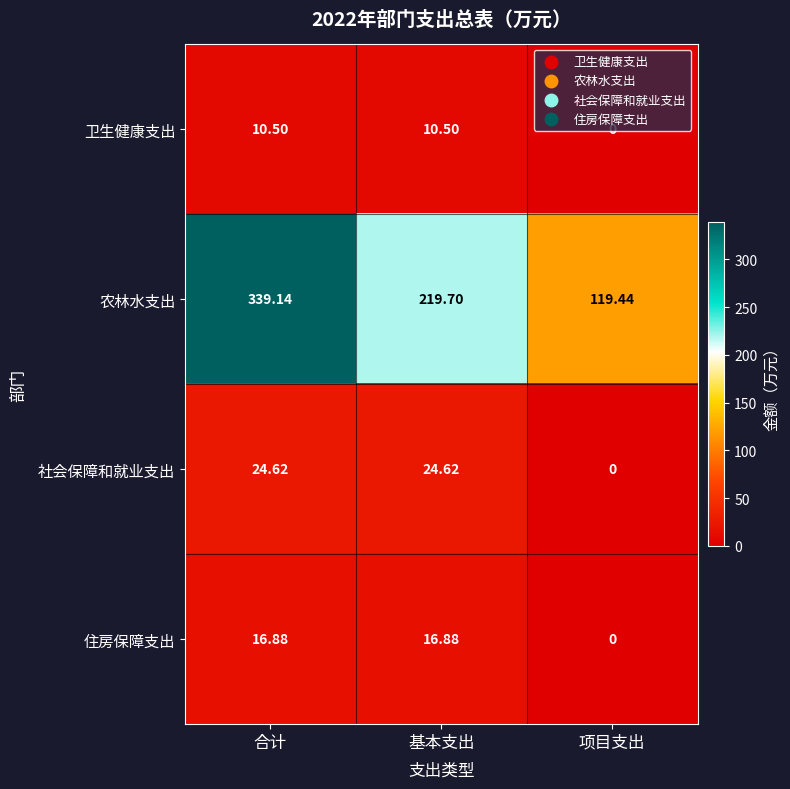

Rank the series by their maximum value, from highest to lowest.

农林水支出, 社会保障和就业支出, 住房保障支出, 卫生健康支出